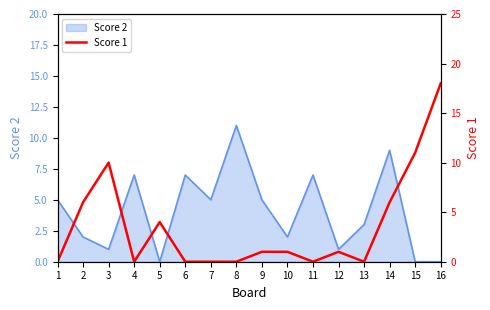

Read the value at 3, to the nearest 10.

10